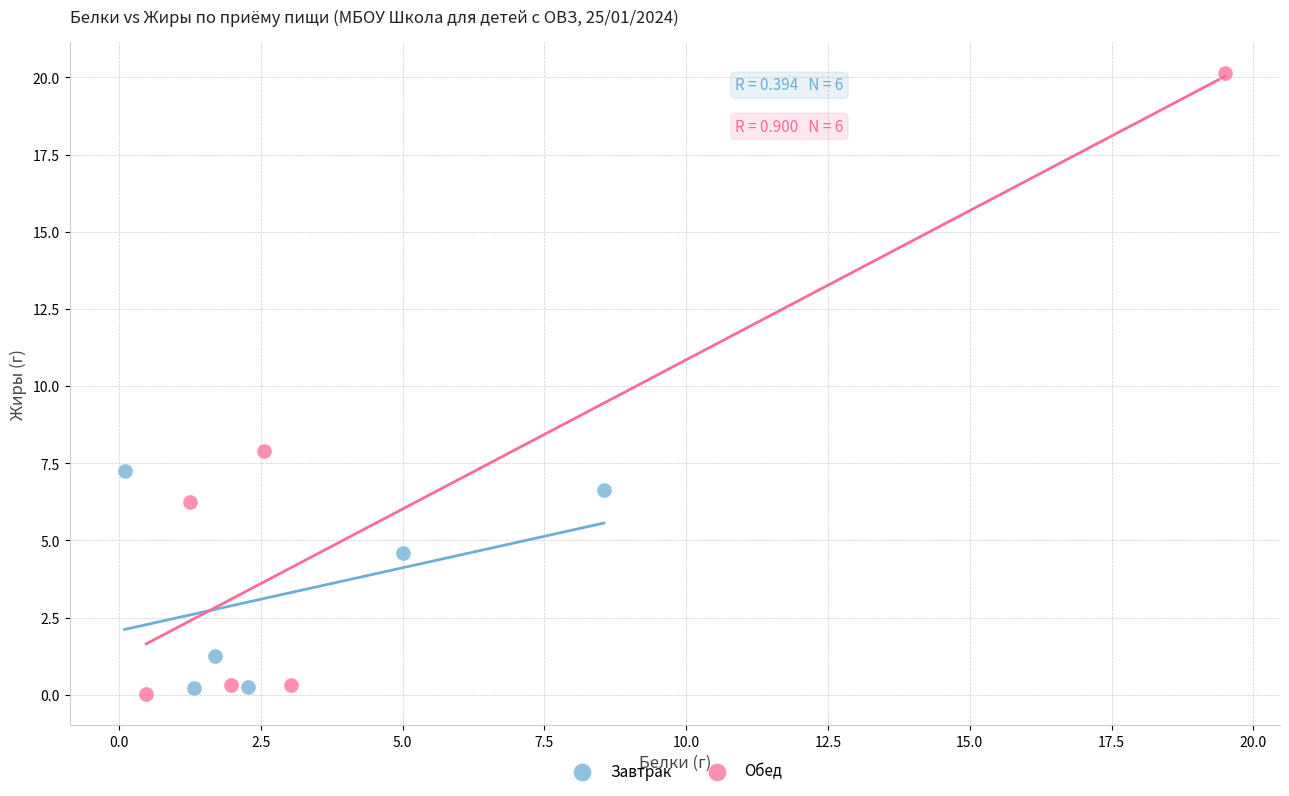

Which series reaches the maximum Y coordinate?

Обед